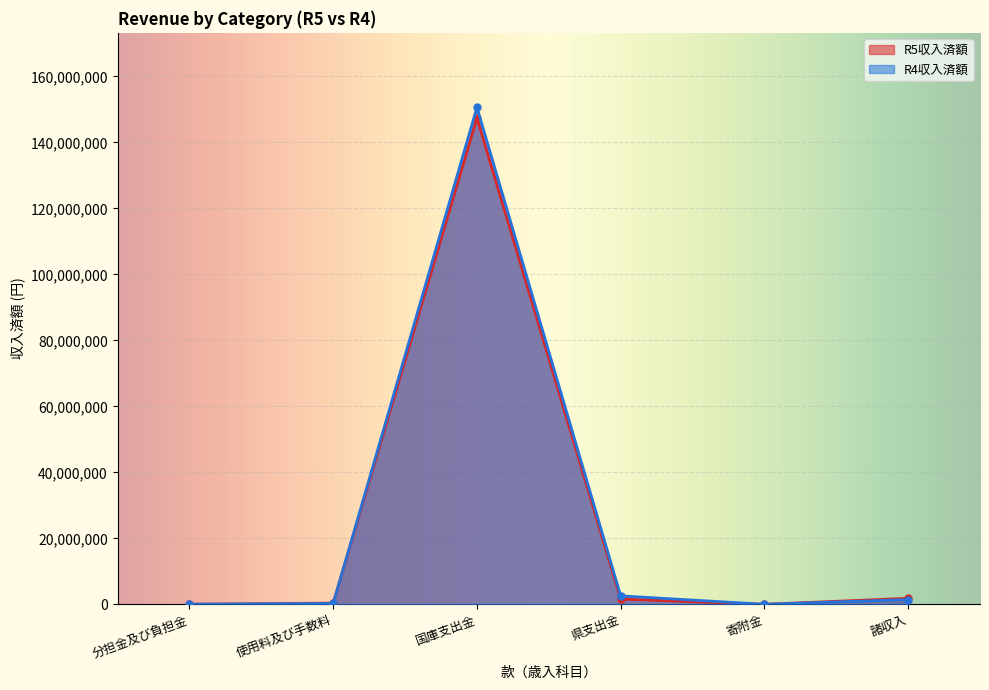

Rank the series by their average value, from highest to lowest.

R4収入済額, R5収入済額